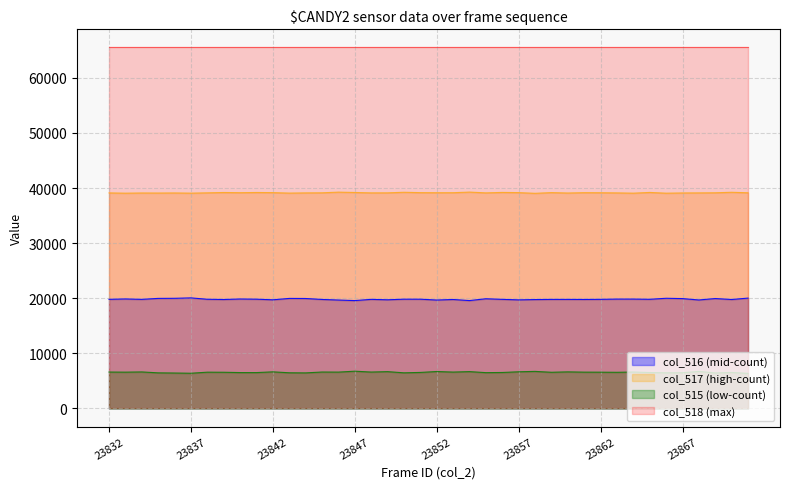

Which series has the largest total across all categories?

col_518 (max)